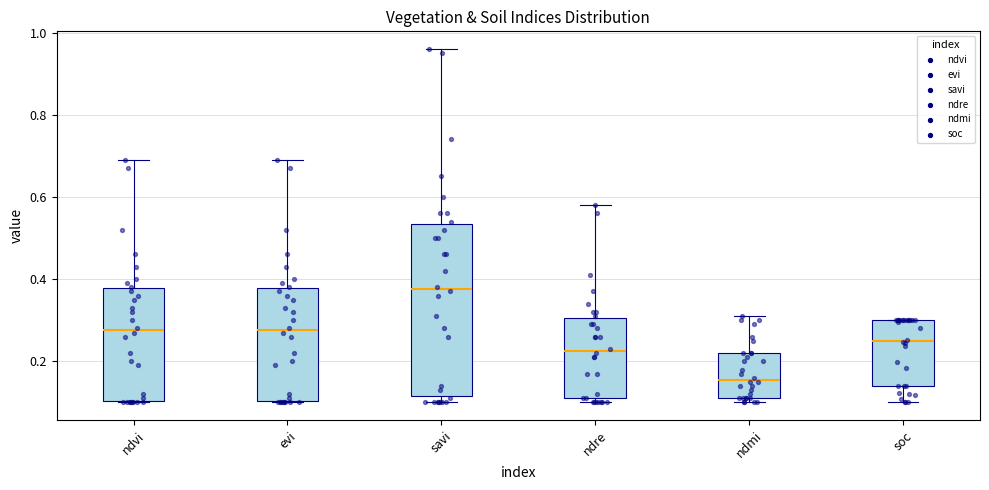

Reading left to right, transcribe this box plot: for each box, give where its median line is, the range the box spans, and where its two whiskers end, as read against the y-axis. The values are not printed on the chart, so give them approximately, as read against the axis.

ndvi: median 0.28, box 0.10 to 0.38, whiskers 0.10 to 0.70
evi: median 0.28, box 0.10 to 0.38, whiskers 0.10 to 0.70
savi: median 0.38, box 0.12 to 0.54, whiskers 0.10 to 0.96
ndre: median 0.22, box 0.12 to 0.30, whiskers 0.10 to 0.58
ndmi: median 0.16, box 0.12 to 0.22, whiskers 0.10 to 0.32
soc: median 0.26, box 0.14 to 0.30, whiskers 0.10 to 0.30